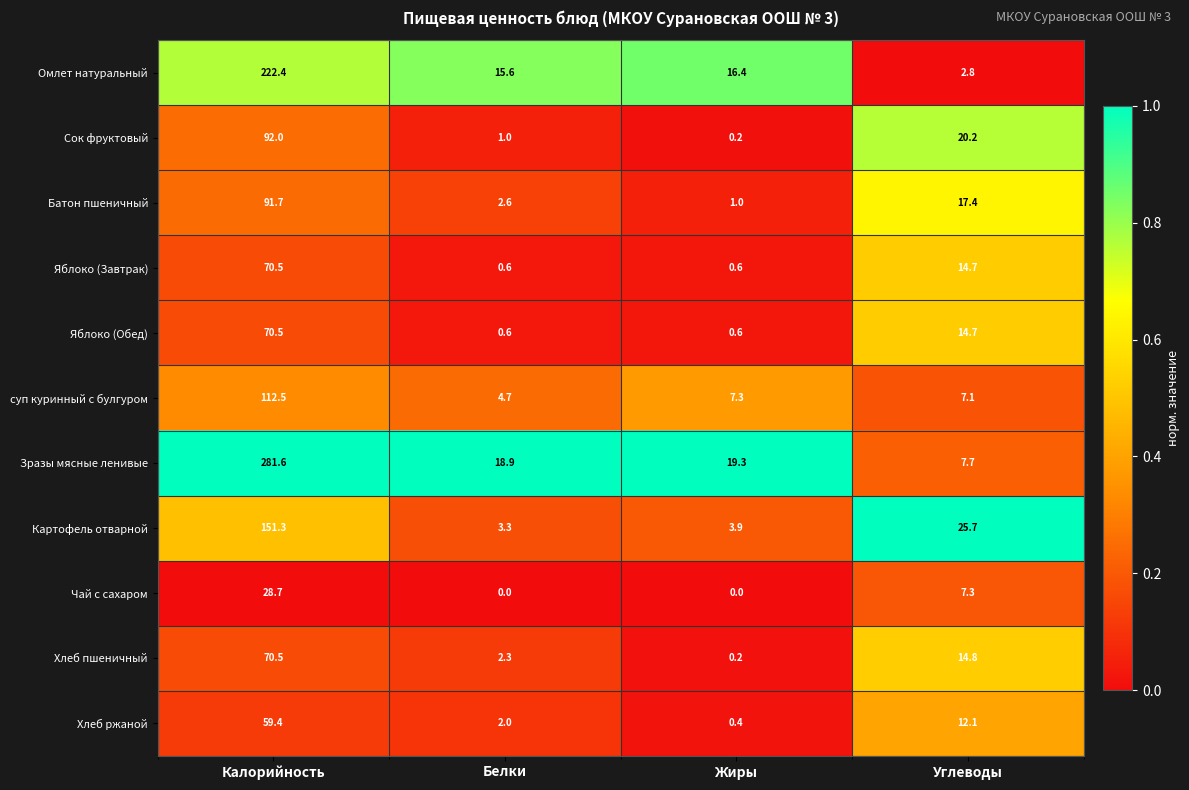

What is the difference between the maximum and second lowest values in the суп куринный с булгуром series?

105.4